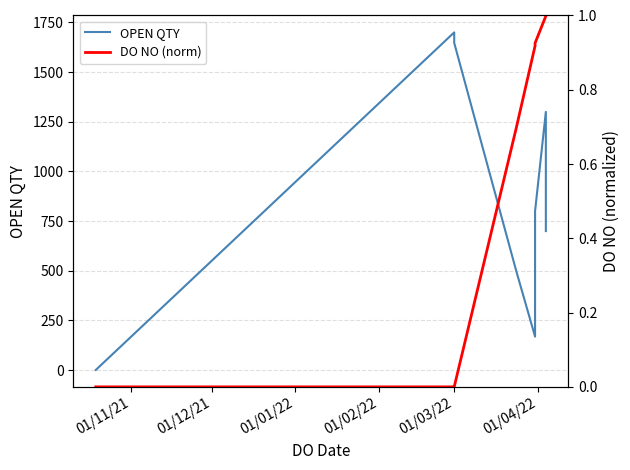

List the series in order of their overall mean, highest first.

OPEN QTY, DO NO (norm)